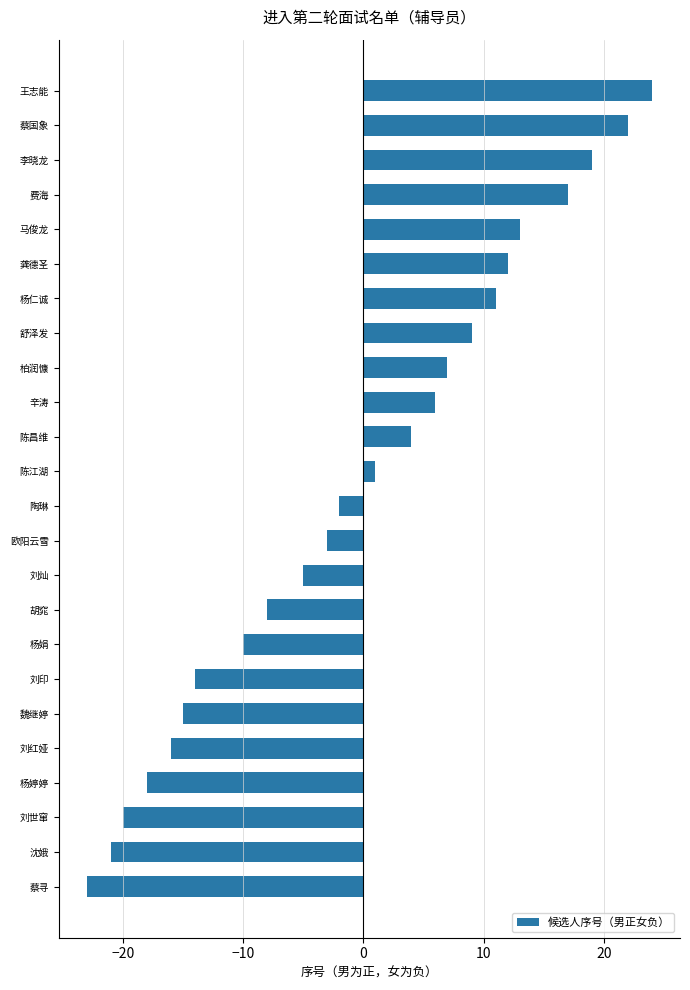

List the labels in order of value, largest first.

王志能, 蔡国象, 李晓龙, 费海, 马俊龙, 龚德圣, 杨仁诚, 舒泽发, 柏润慷, 辛涛, 陈昌维, 陈江湖, 陶琳, 欧阳云雪, 刘灿, 胡窕, 杨娟, 刘印, 魏继婷, 刘红娅, 杨婷婷, 刘世窜, 沈娥, 蔡寻